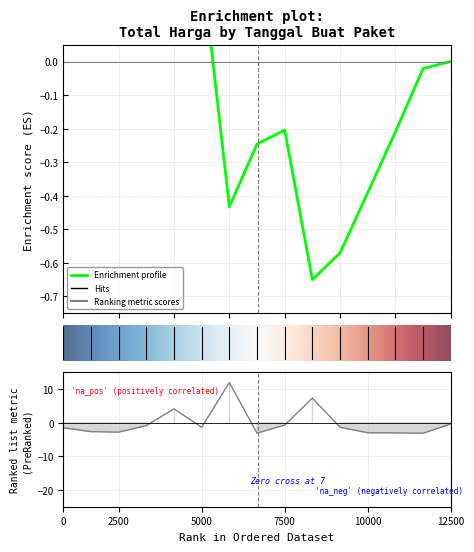

Reading right to left, list all the values displayed in this chart.

-0.3	-3.1	-3.0	-3.0	-1.3	7.3	-0.7	-3.1	12.0	-1.3	4.1	-0.8	-2.8	-2.6	-1.5